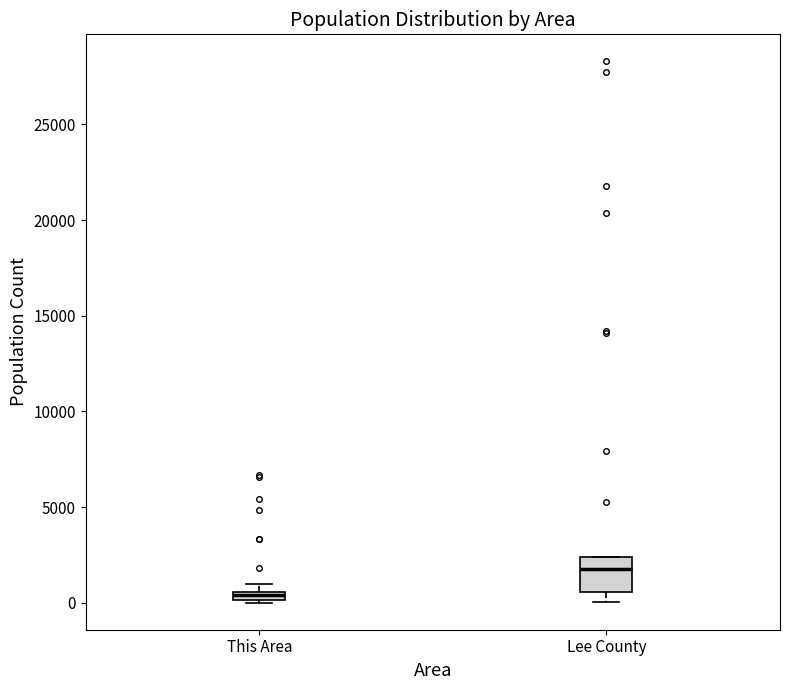

Where is the lower edge of the box for Lee County on the y-axis? The values are not printed on the chart, so give them approximately, as read against the axis.

500